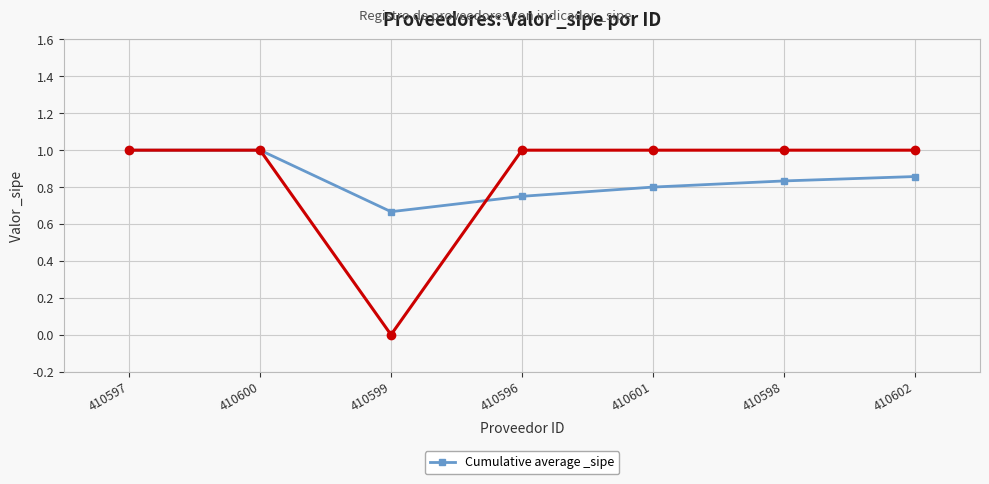

Reading left to right, transcribe all the data shown in this chart.

1.0	1.0	0.7	0.8	0.8	0.8	0.9